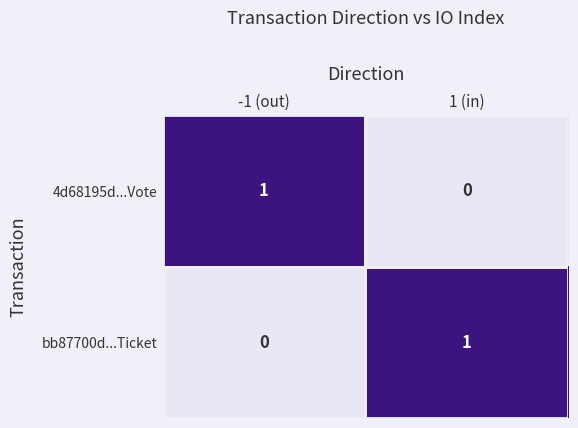

The 4d68195d...Vote series shows 1 at -1 (out). True or false?

True